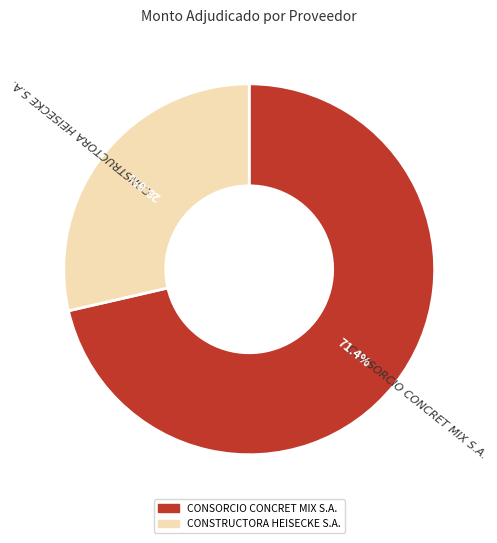

Count the number of slices in the pie.

2